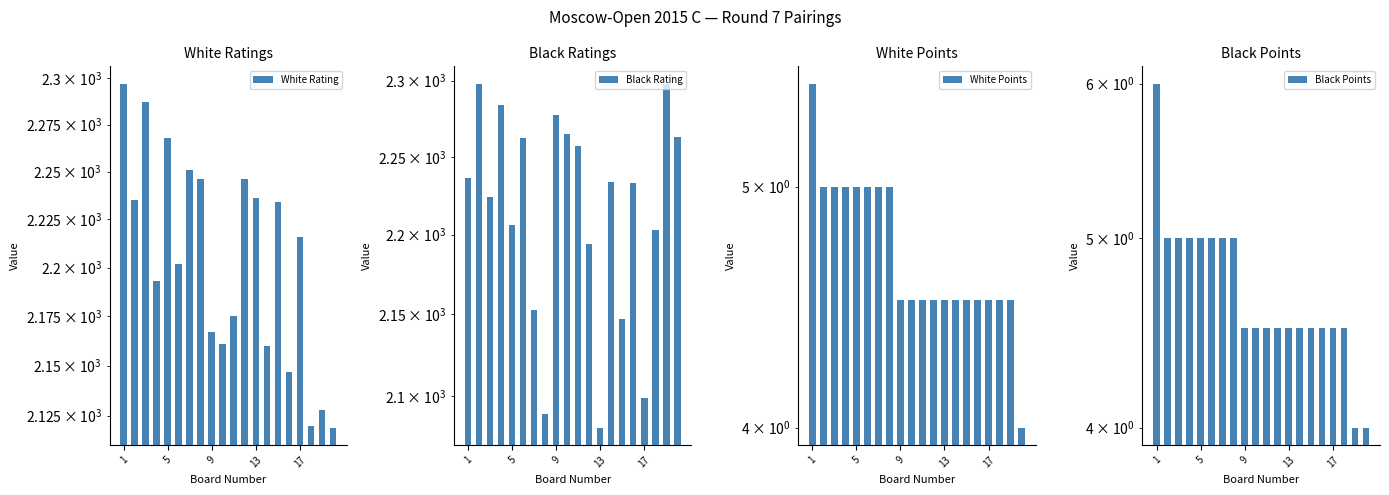

True or false: White Points has a value of 1.8 at 18.

False